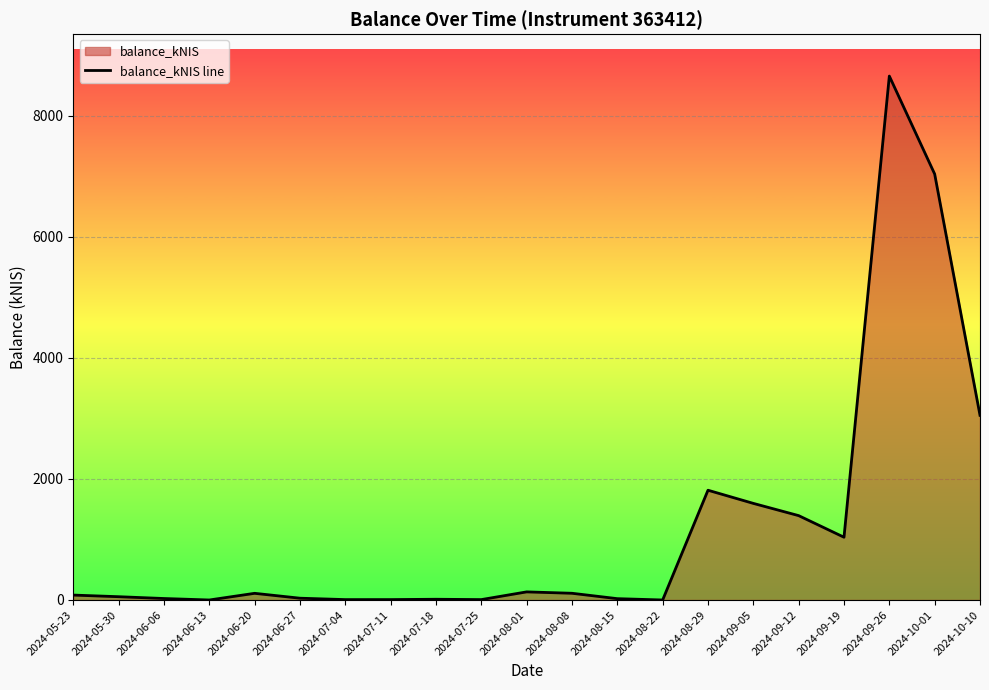

How many interior local peaks (higher than both neighbors) does the data have?

5